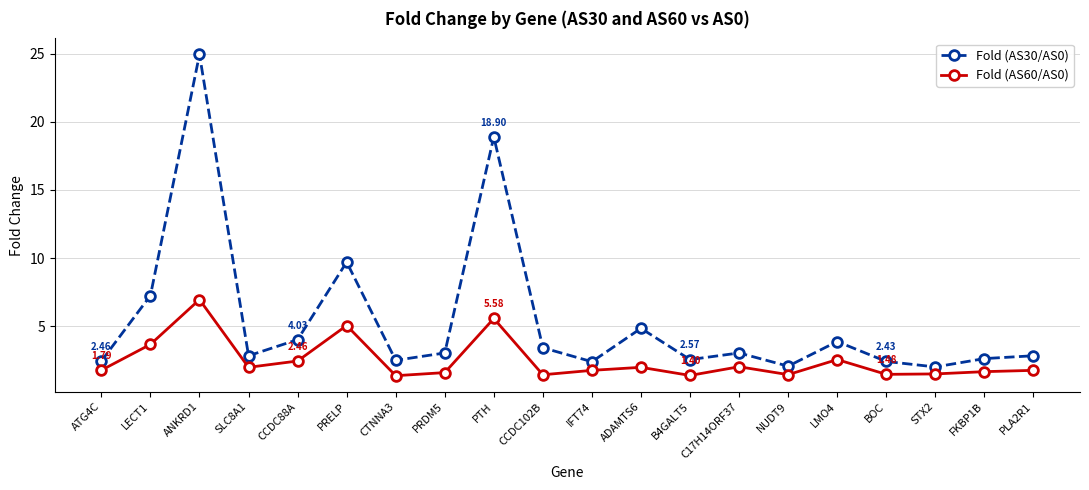

Where is Fold (AS30/AS0) nearest to the value 13?

PRELP